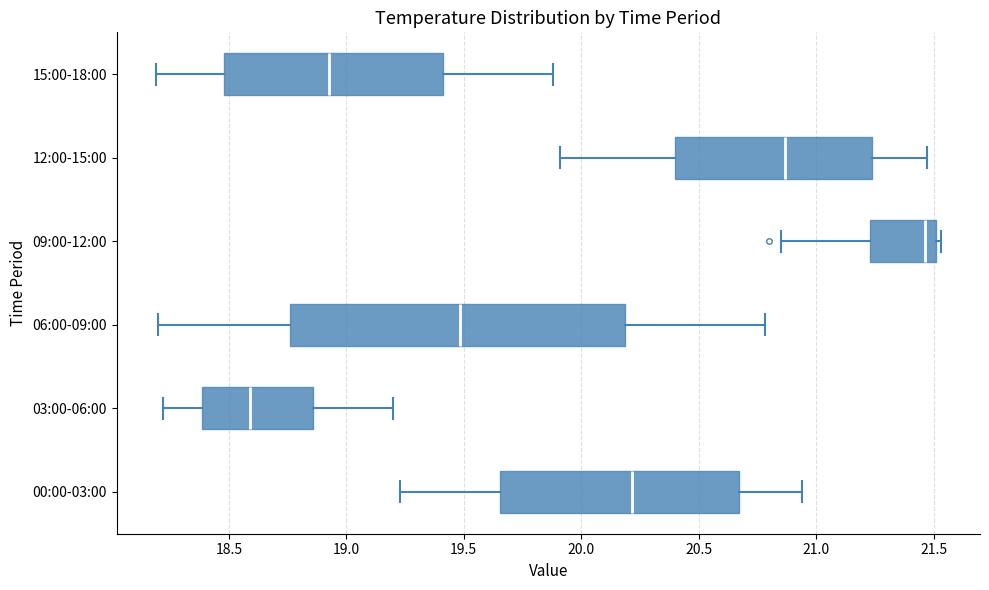

Where does the median line of the box for 09:00-12:00 sit on the x-axis? The values are not printed on the chart, so give them approximately, as read against the axis.

21.45